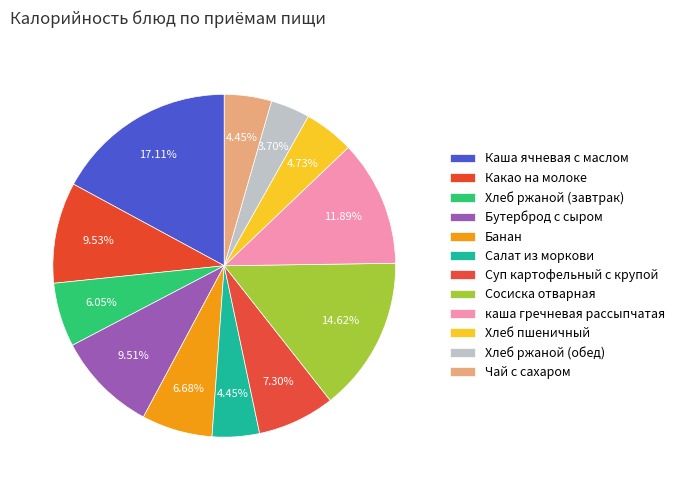

Count the number of slices in the pie.

12